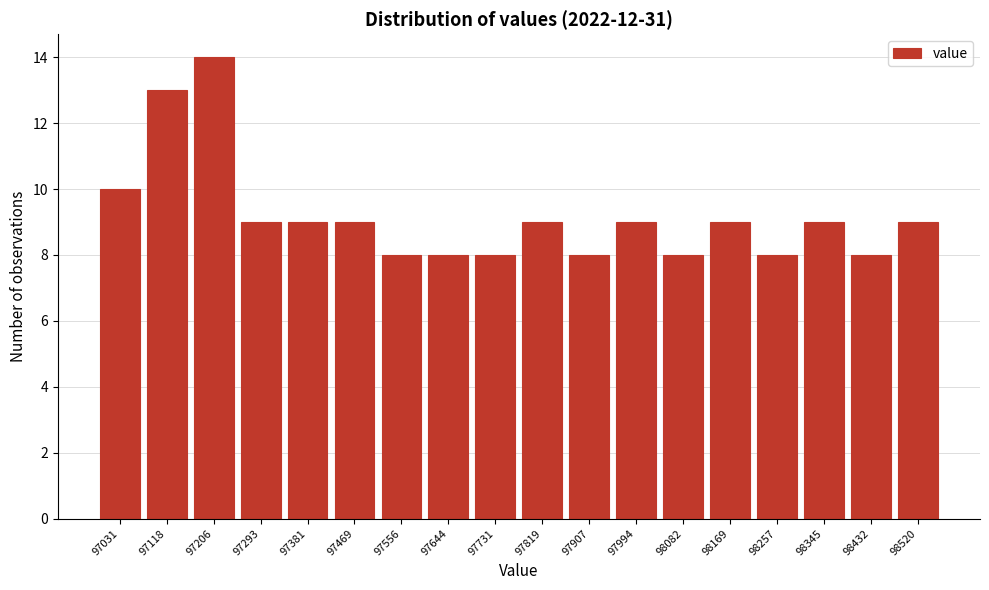

Reading left to right, transcribe all the data shown in this chart.

97031=10	97118=13	97206=14	97293=9	97381=9	97469=9	97556=8	97644=8	97731=8	97819=9	97907=8	97994=9	98082=8	98169=9	98257=8	98345=9	98432=8	98520=9